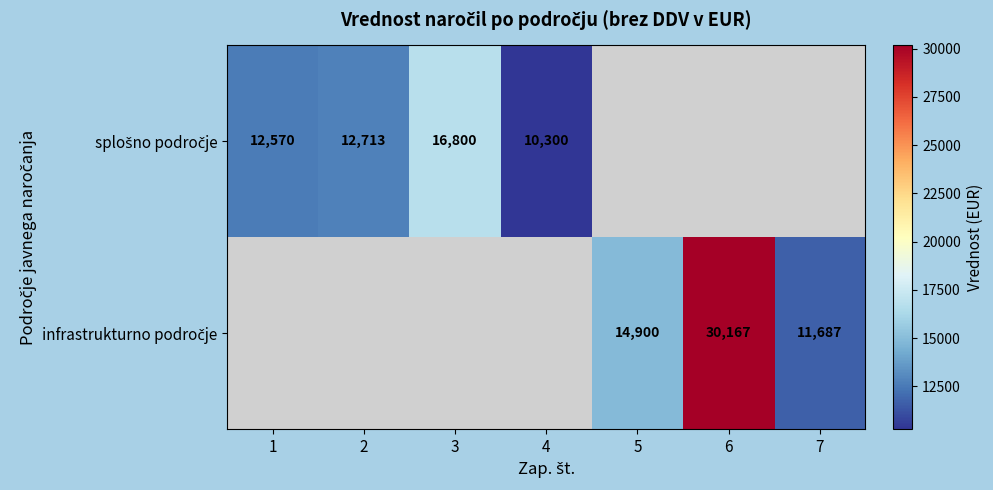

At which label does splošno področje reach its peak?

3